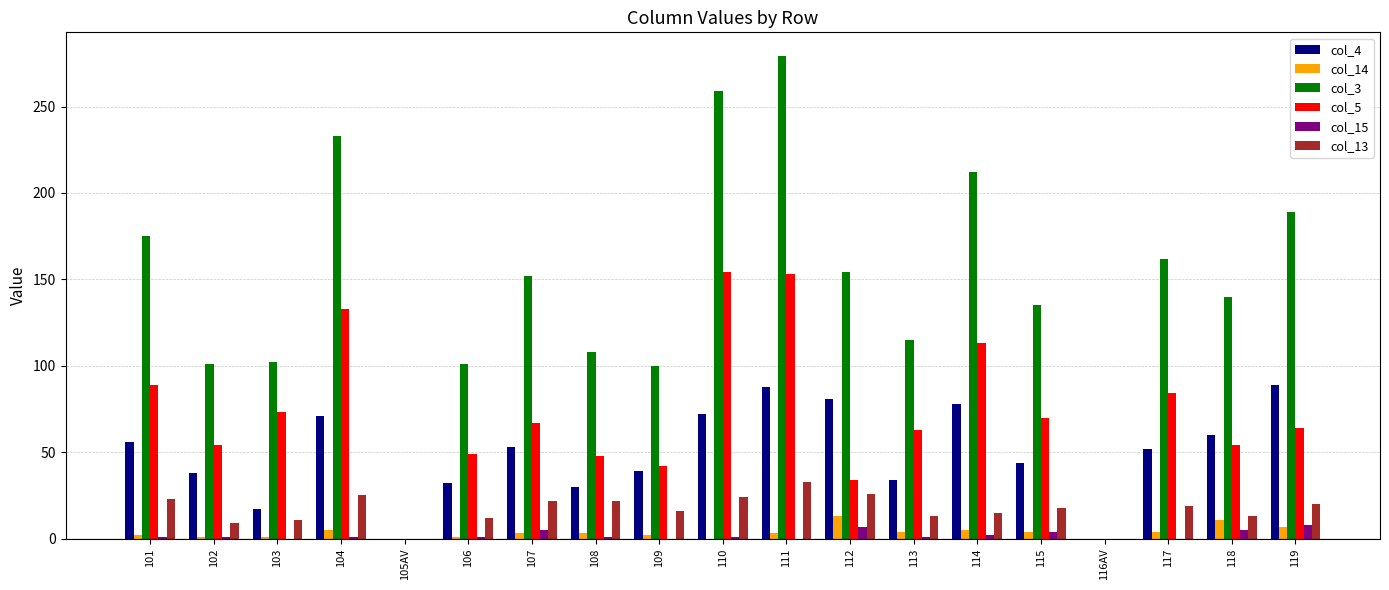

What is the sum of the col_4 values at 111 and 112?

169